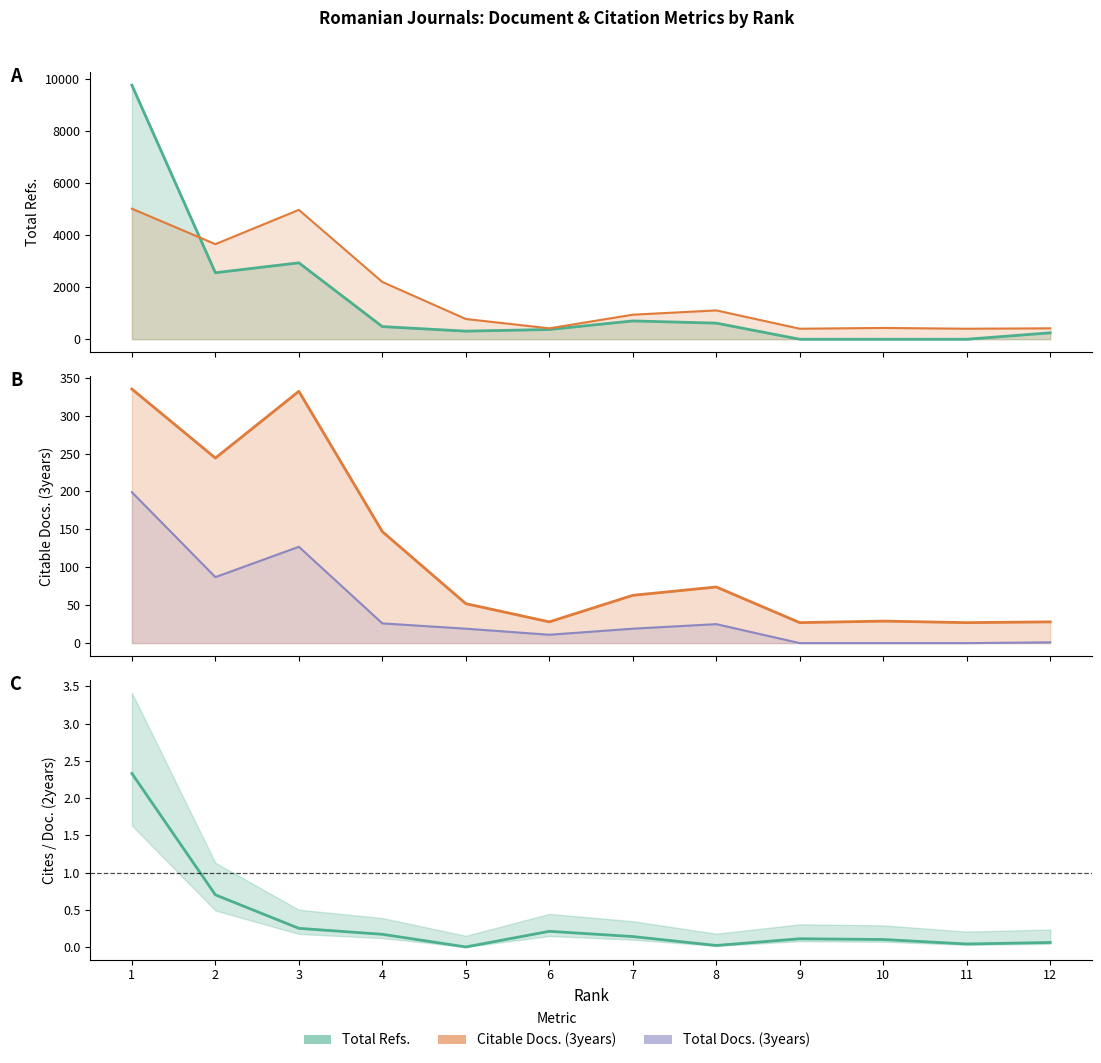

How many values in the Total Refs. series exceed 487?

5